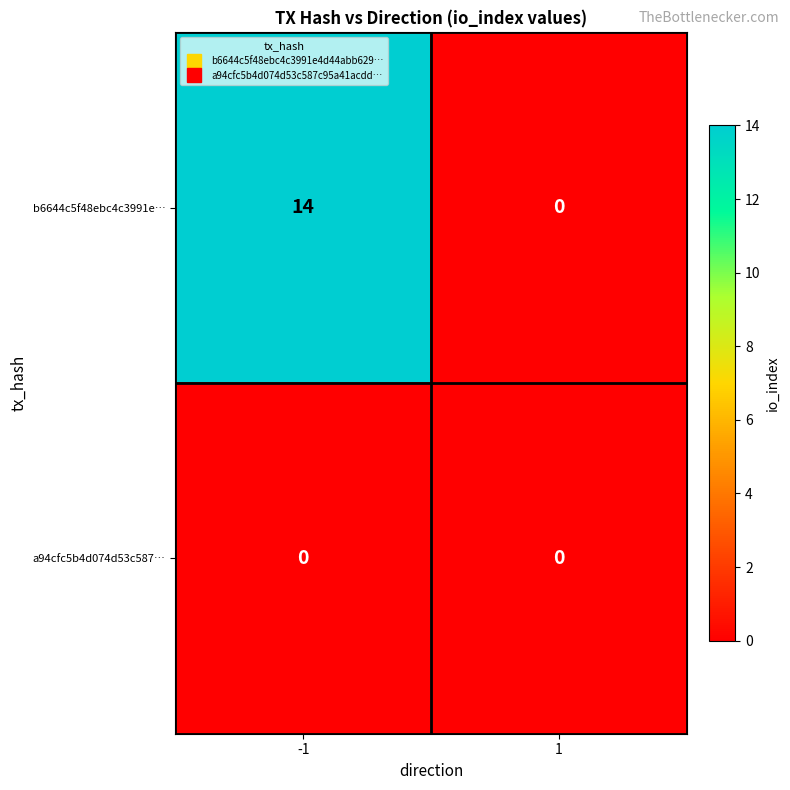

Reading left to right, what are all the values shown in this chart?

b6644c5f48ebc4c3991e…: -1=14	1=0
a94cfc5b4d074d53c587…: -1=0	1=0